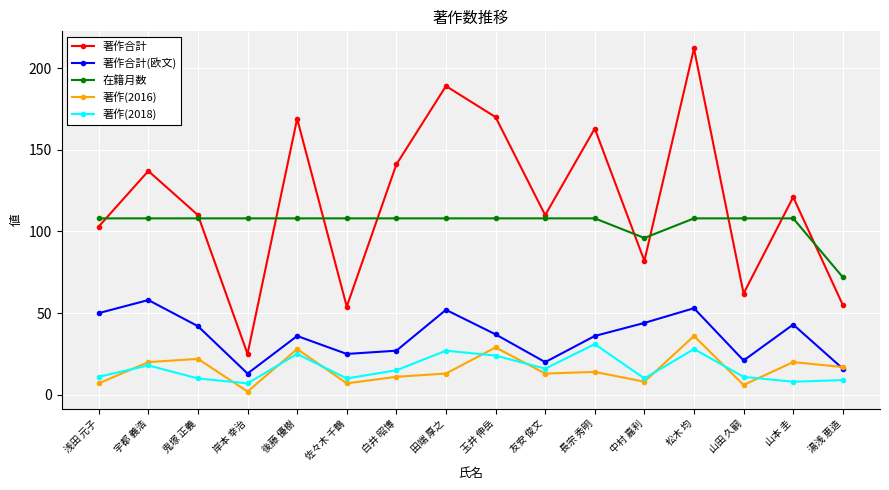

In 著作(2016), how many points are higher than both neighbors (excluding endpoints)?

6